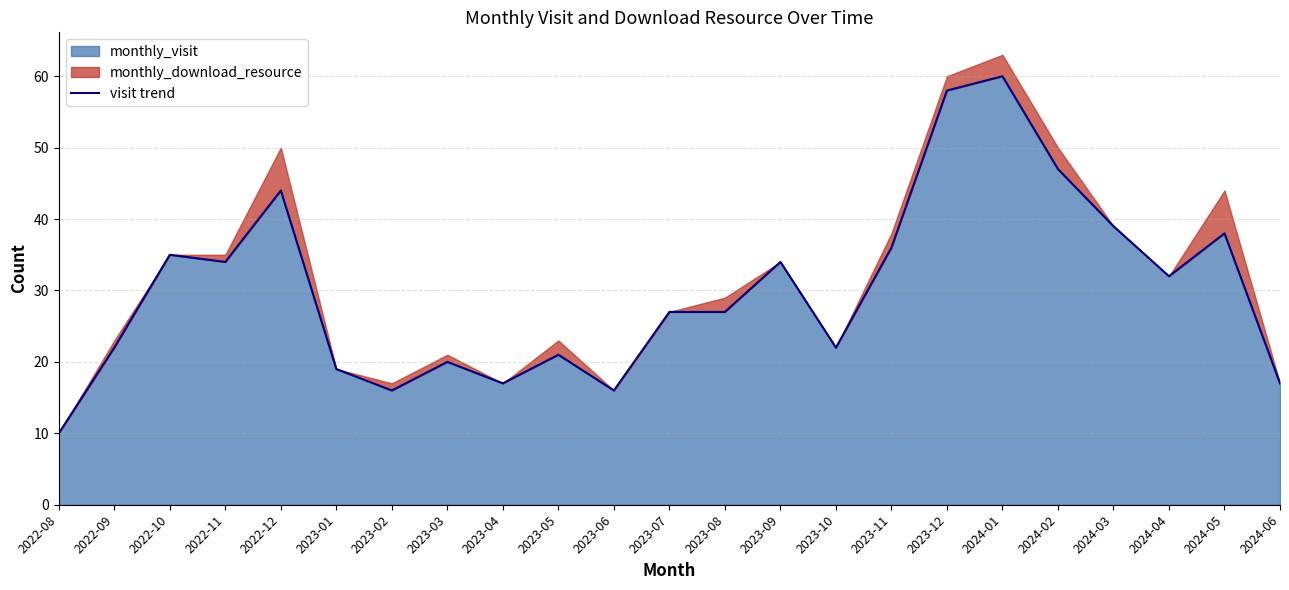

What is the average value?

30